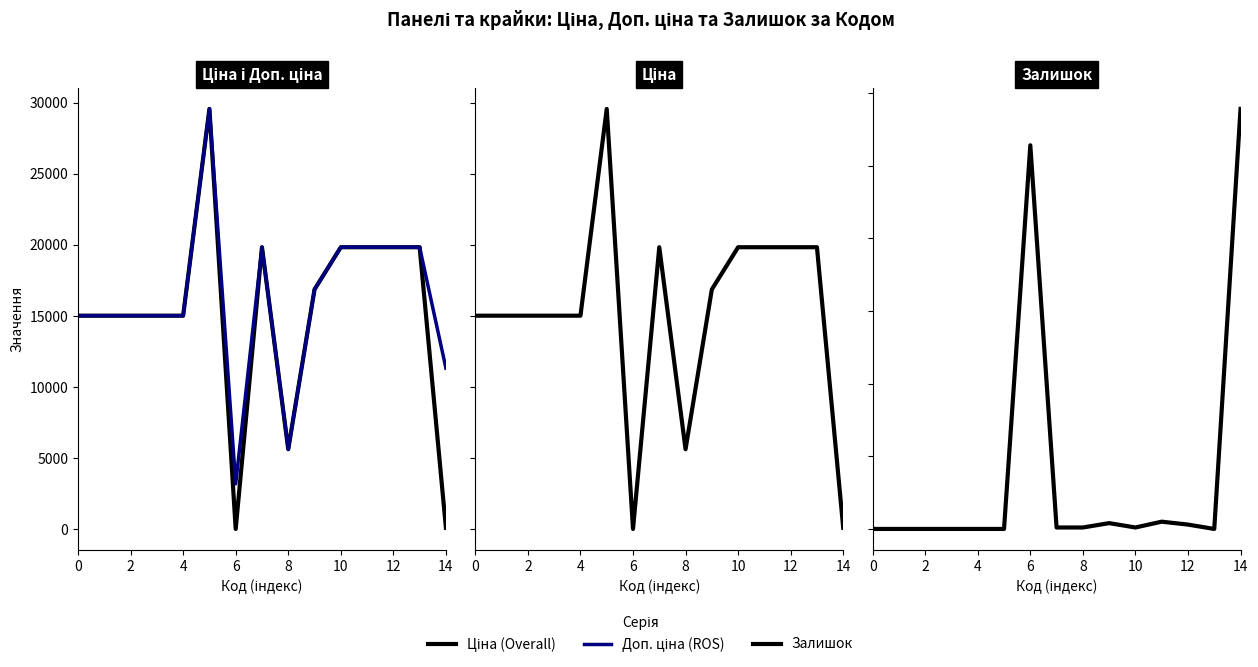

What is the label of the 5th point from the left?

4